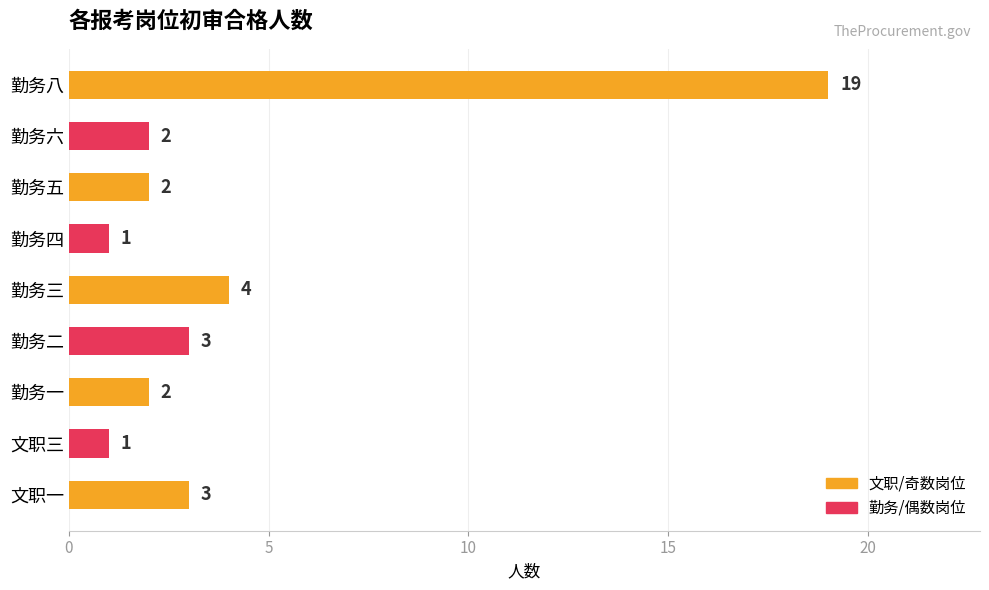

Reading top to bottom, transcribe all the data shown in this chart.

19	2	2	1	4	3	2	1	3